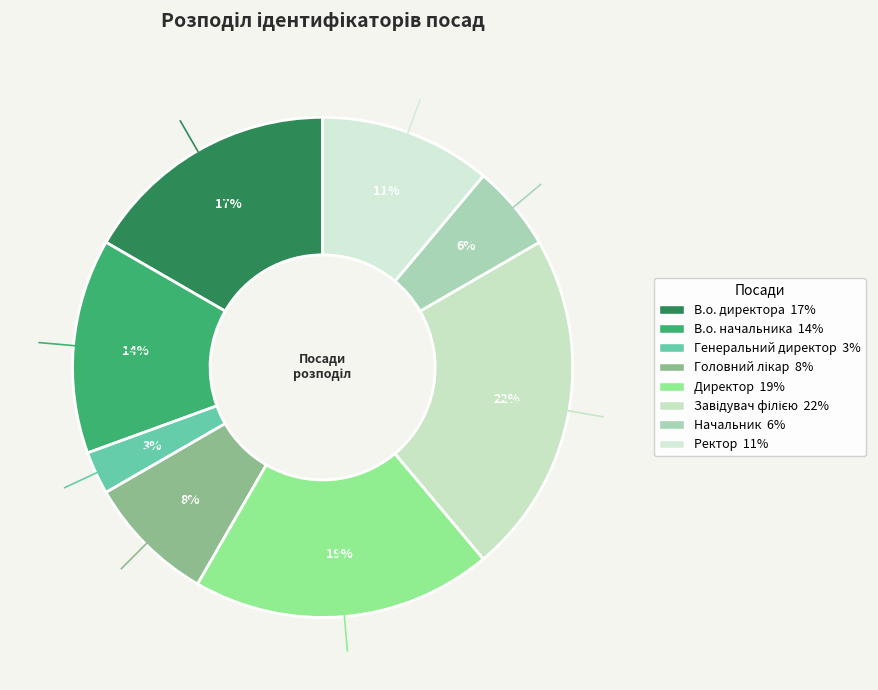

How many slices are in this pie chart?

8